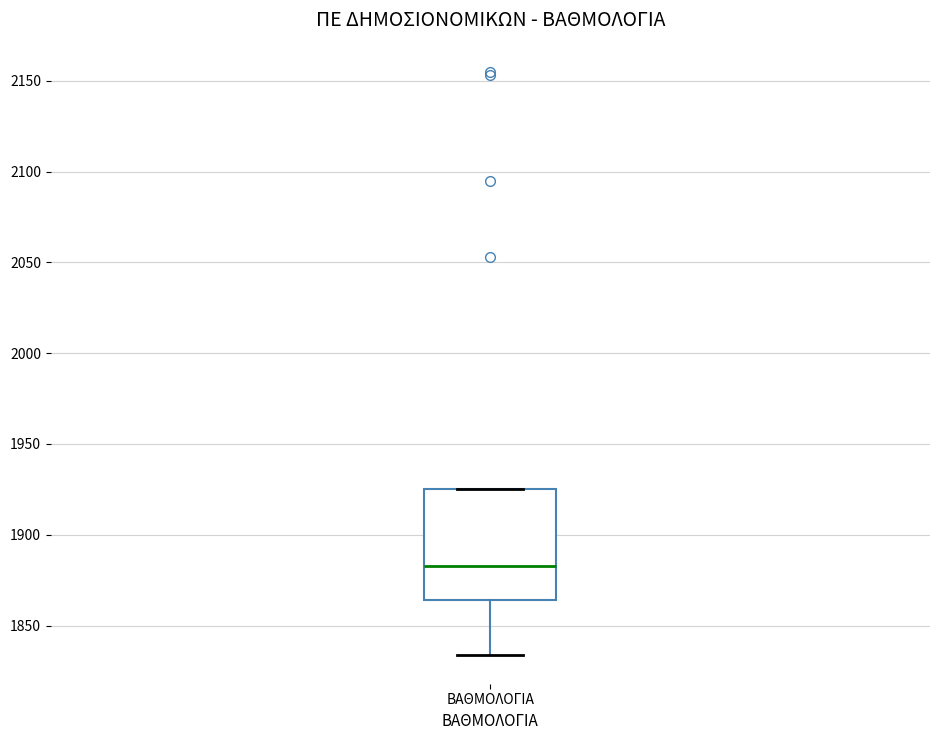

Where does the lower whisker of the box for ΒΑΘΜΟΛΟΓΙΑ end on the y-axis? The values are not printed on the chart, so give them approximately, as read against the axis.

1835